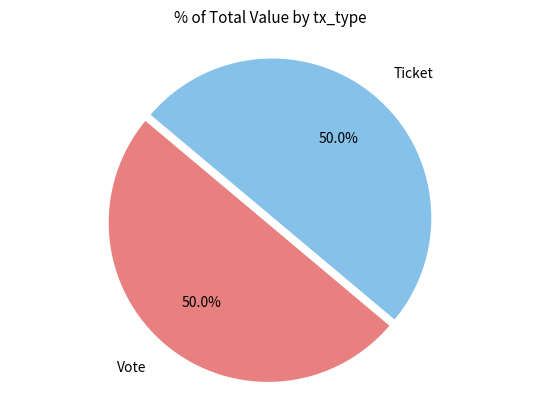

What is the ratio of the value at Ticket to the value at Vote?

1.0